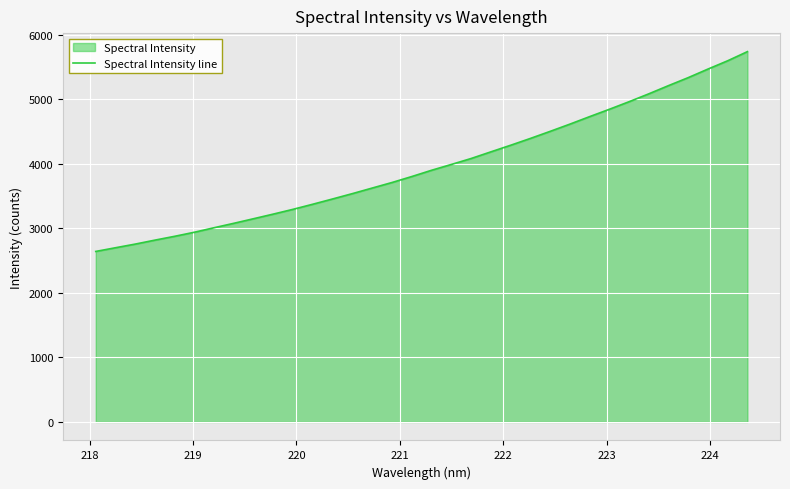

What is the greatest value displayed?

5735.7